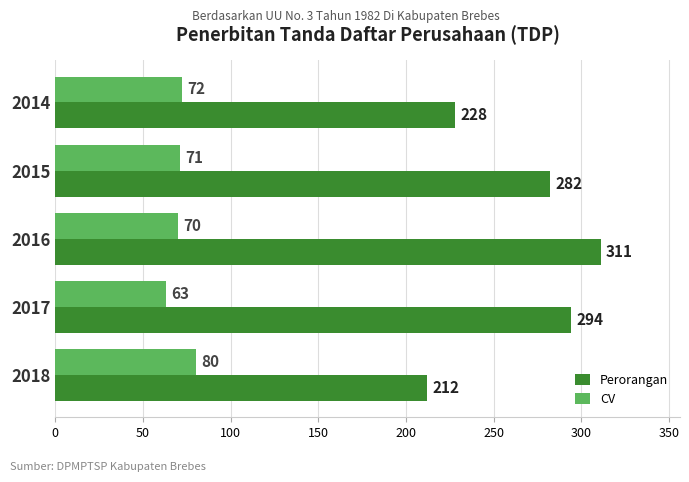

What is the difference between the second highest and minimum values in the CV series?

9